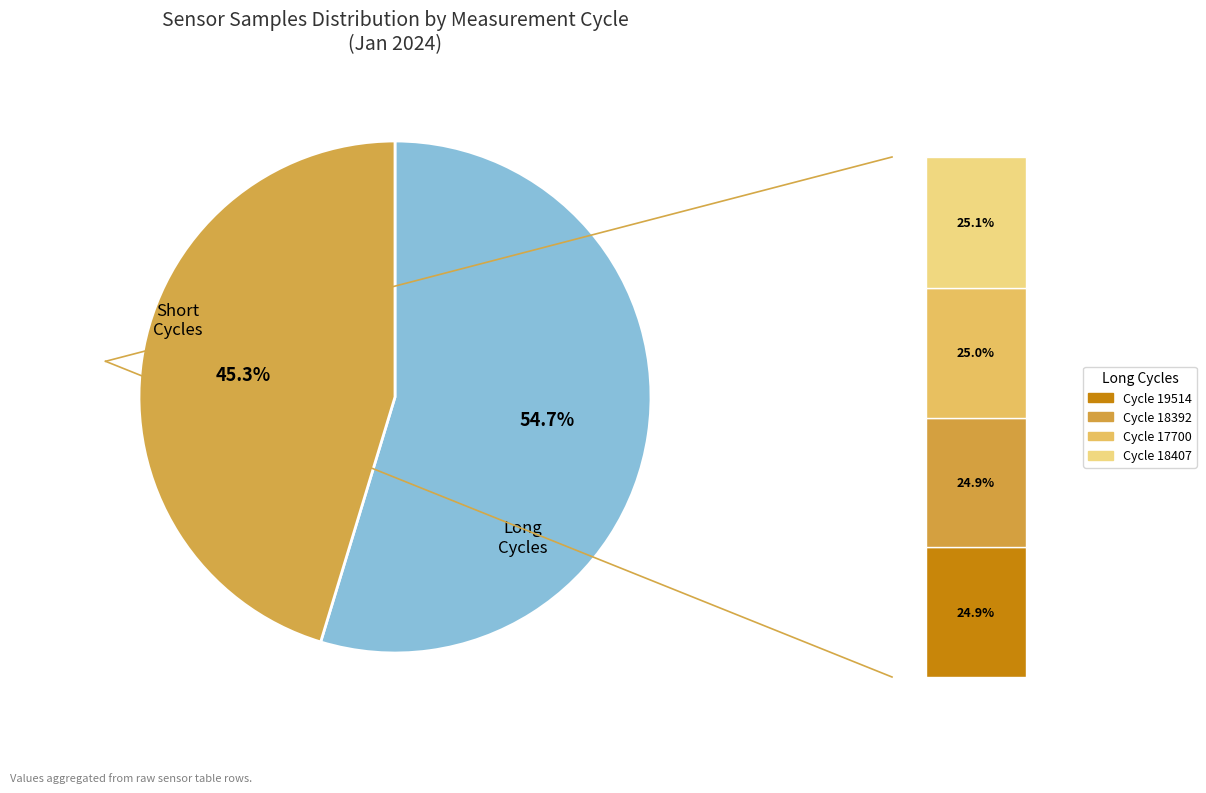

Do 28 and 28 together represent more than half of the pie?

No